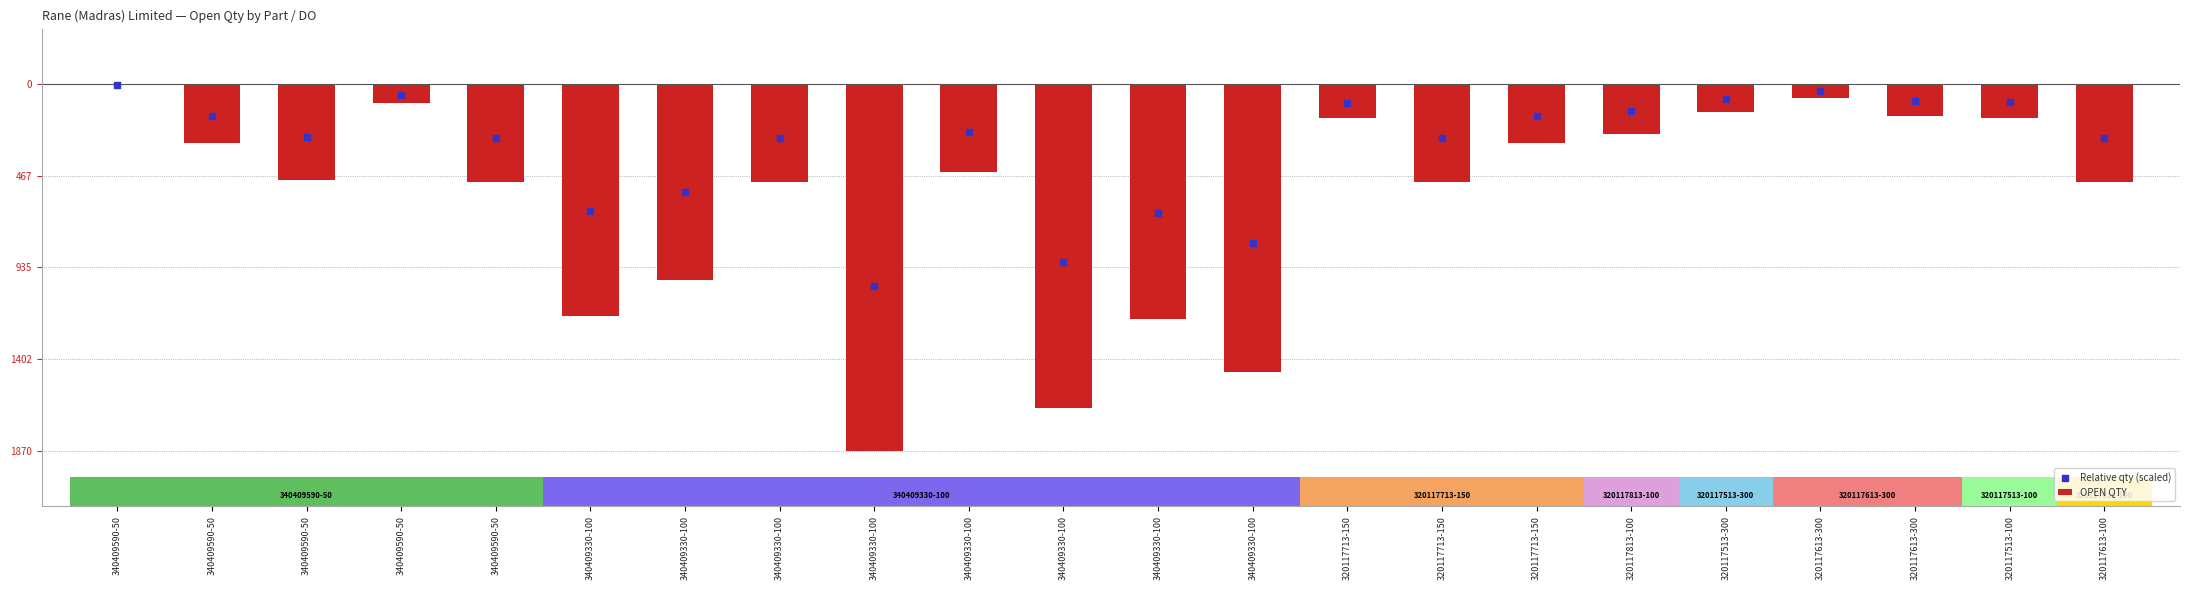

Is the value of Relative qty (scaled) at 320117513-300 greater than the value of OPEN QTY at 320117713-150?

Yes